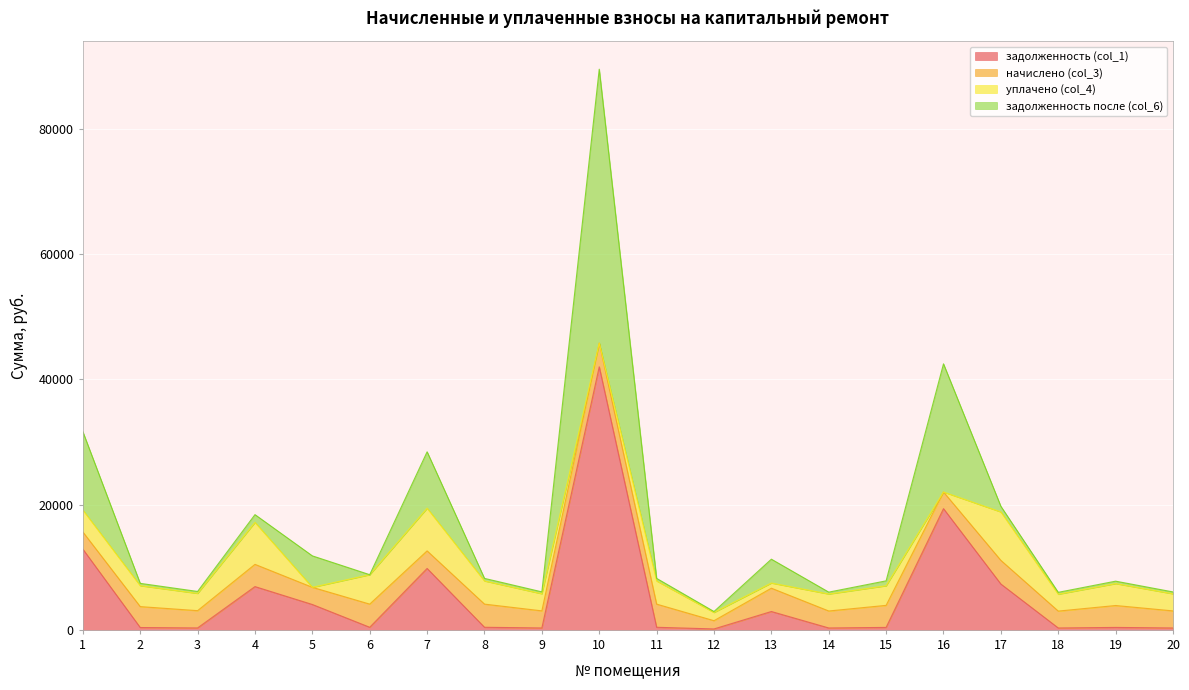

At which category is the sum across all series the highest?

10